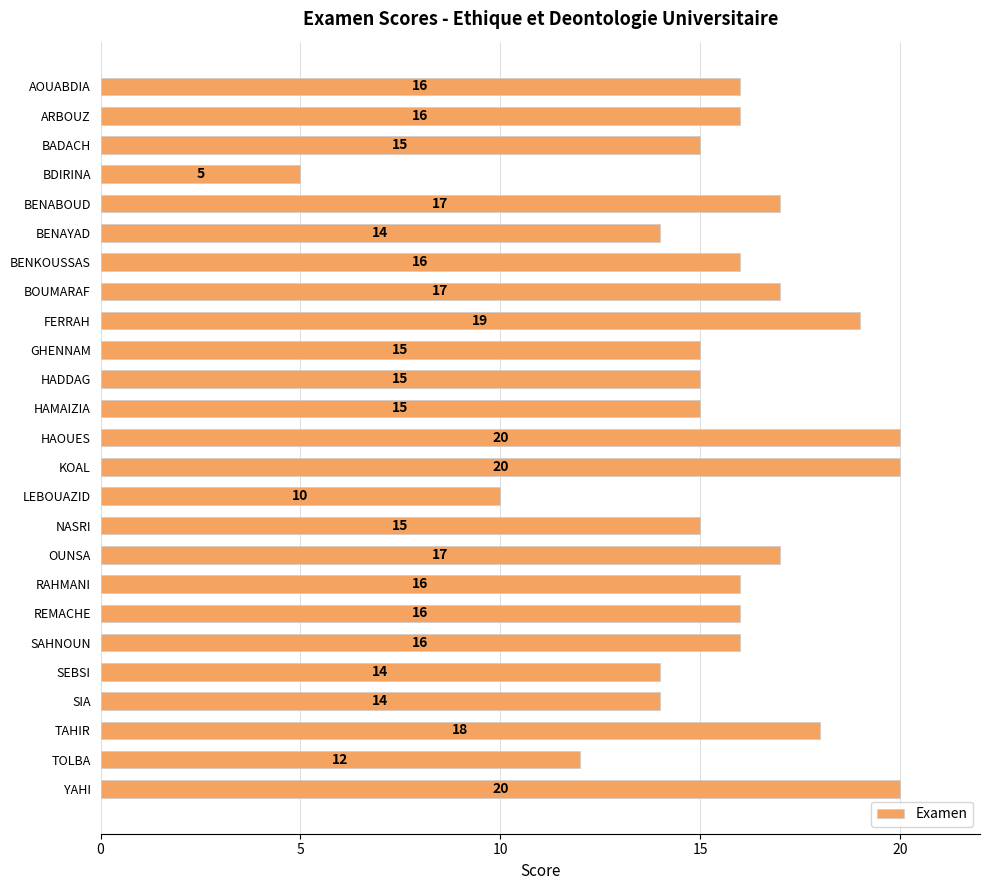

What is the approximate value at AOUABDIA?

16